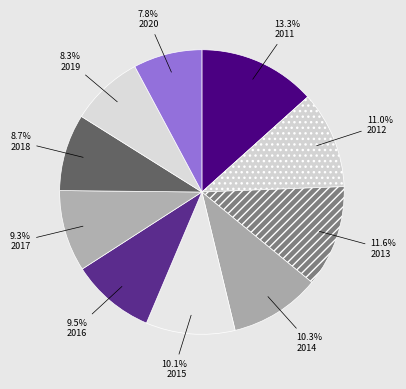

Which category has the smallest portion of the pie?

2020